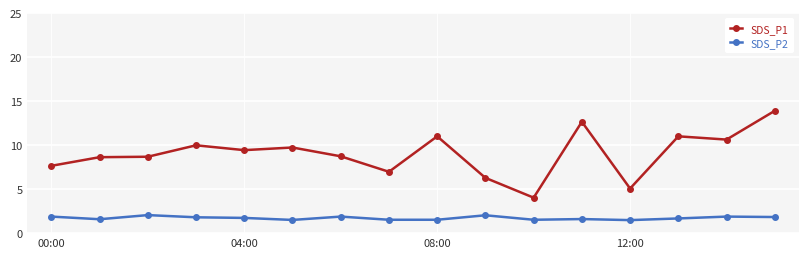

What are all the series names shown in the legend?

SDS_P1, SDS_P2